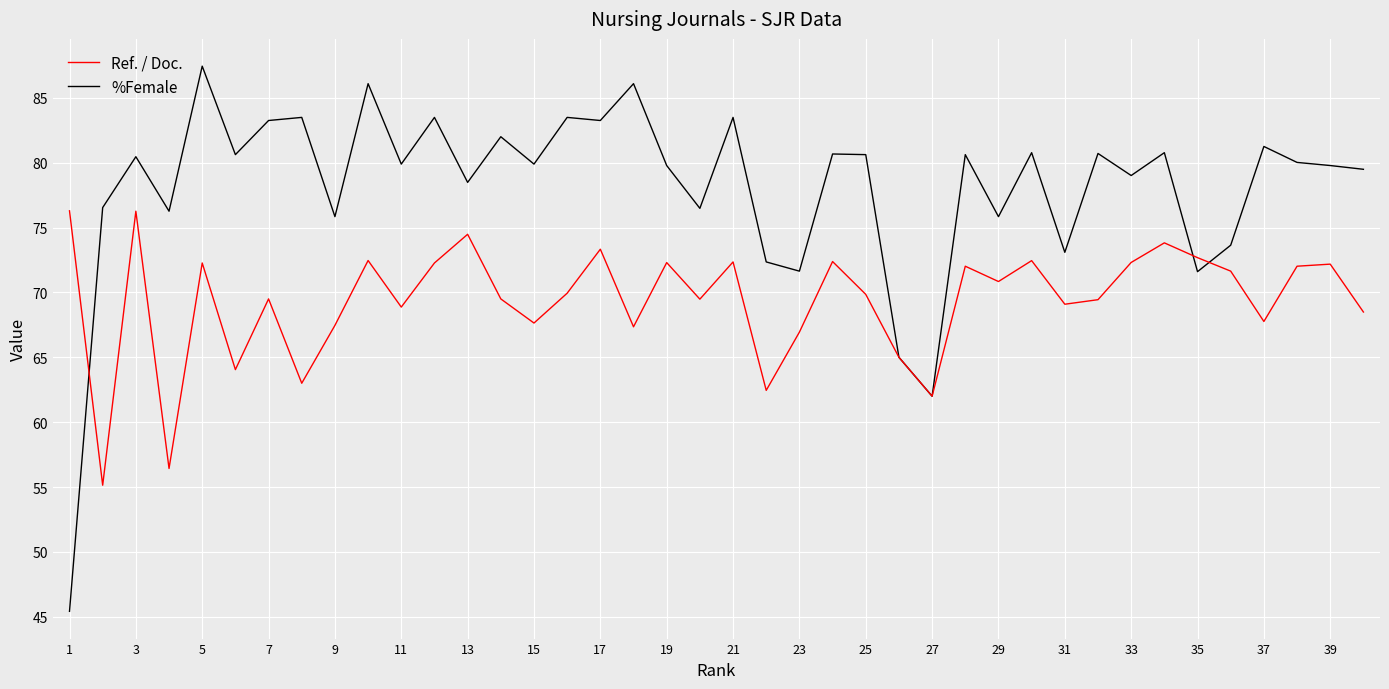

Which series has the largest total across all categories?

%Female